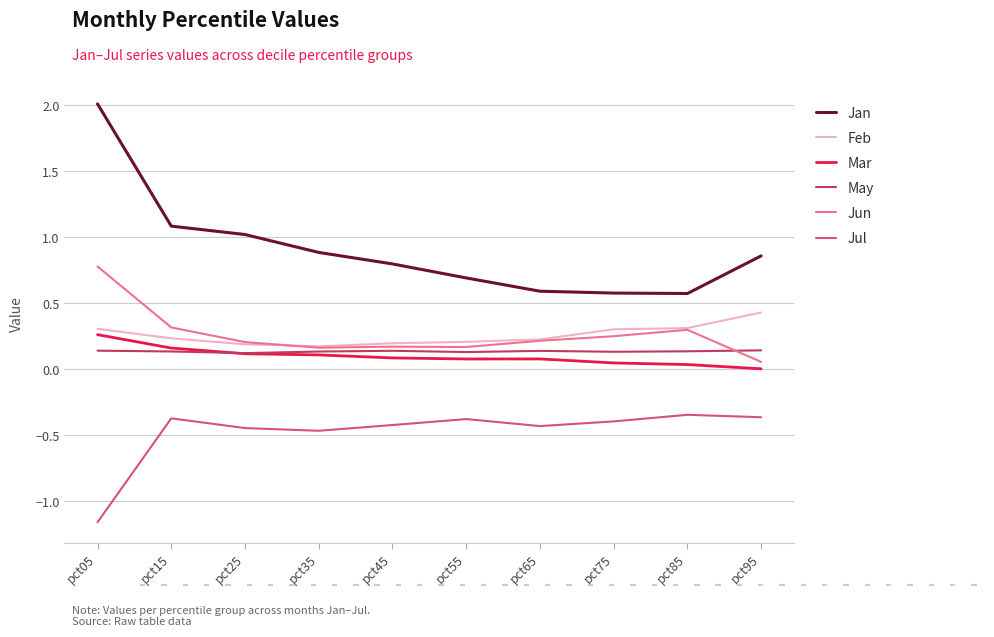

Is the value of Feb at pct65 greater than the value of May at pct35?

Yes